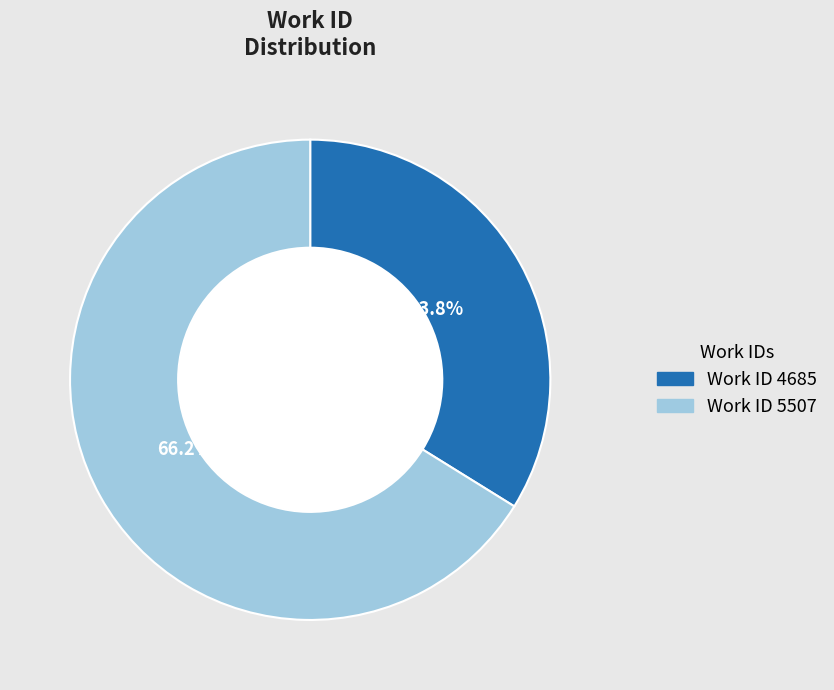

Does any single category account for the majority?

Yes